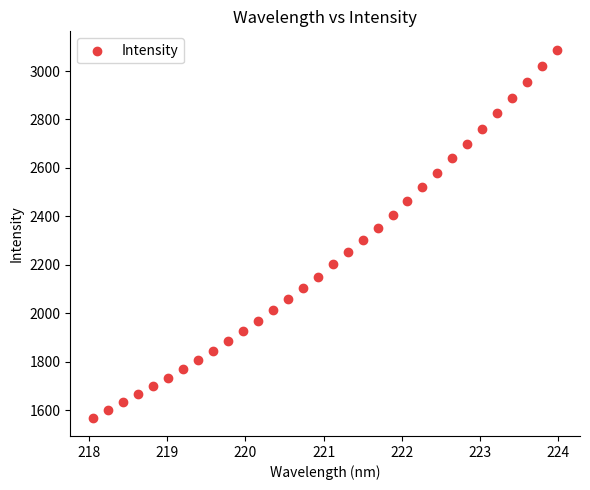

What is the range of X values (max minus min)?

5.9